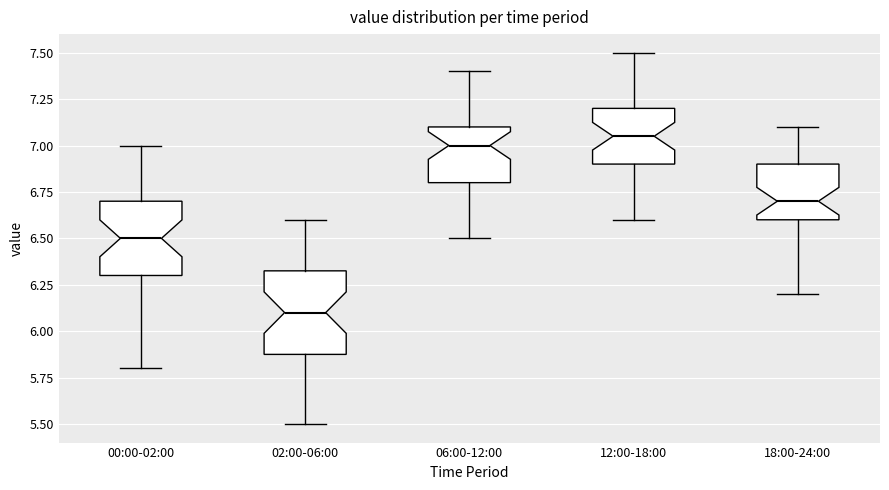

Reading left to right, read every box against the y-axis: the position of its median line, the range the box covers, and the ends of its whiskers. The values are not printed on the chart, so give them approximately, as read against the axis.

00:00-02:00: median 6.50, box 6.30 to 6.70, whiskers 5.80 to 7.00
02:00-06:00: median 6.10, box 5.90 to 6.35, whiskers 5.50 to 6.60
06:00-12:00: median 7.00, box 6.80 to 7.10, whiskers 6.50 to 7.40
12:00-18:00: median 7.05, box 6.90 to 7.20, whiskers 6.60 to 7.50
18:00-24:00: median 6.70, box 6.60 to 6.90, whiskers 6.20 to 7.10